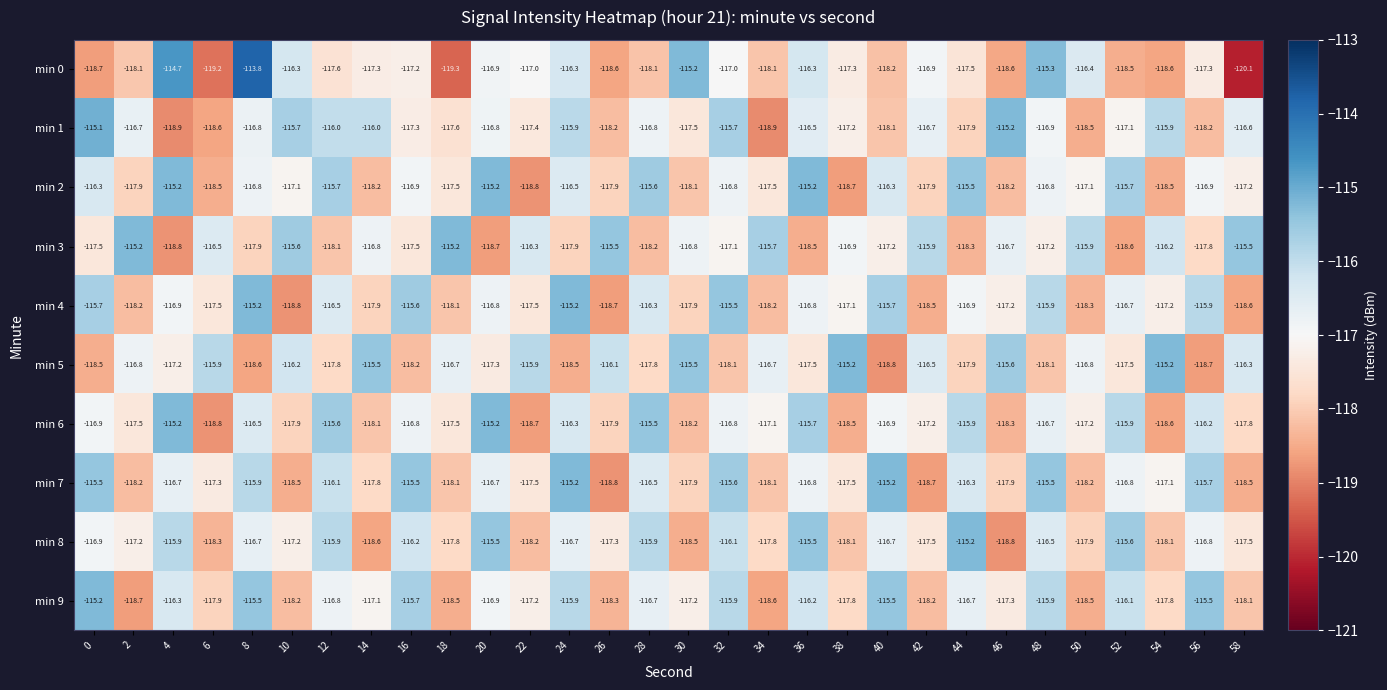

Rank the series at 56 from lowest to highest value.

min 5, min 1, min 3, min 0, min 2, min 8, min 6, min 4, min 7, min 9